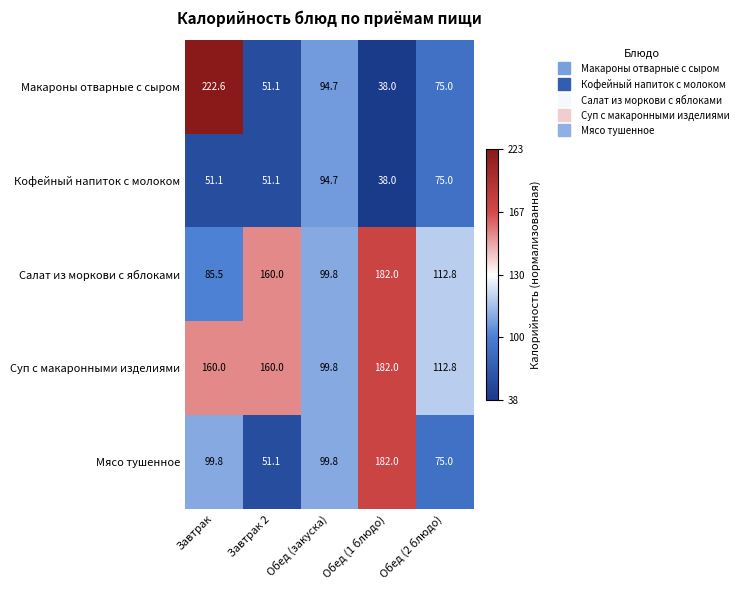

What is the difference between the Кофейный напиток с молоком values at Обед (1 блюдо) and Завтрак?

13.1